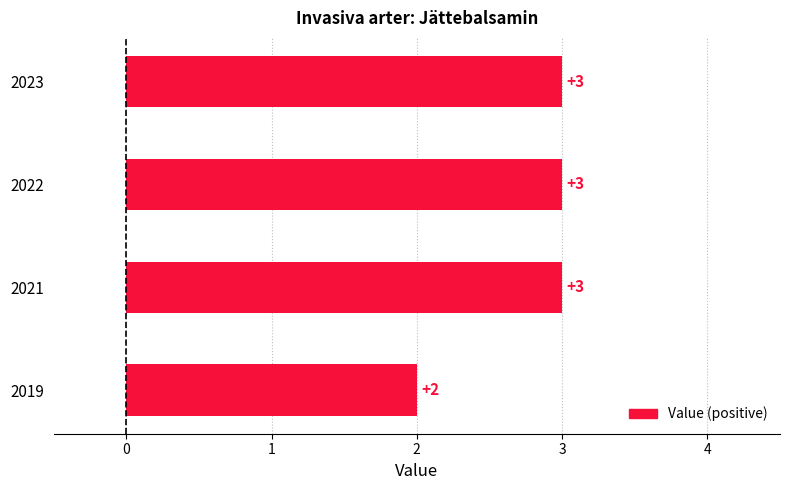

What is the smallest value displayed?

2